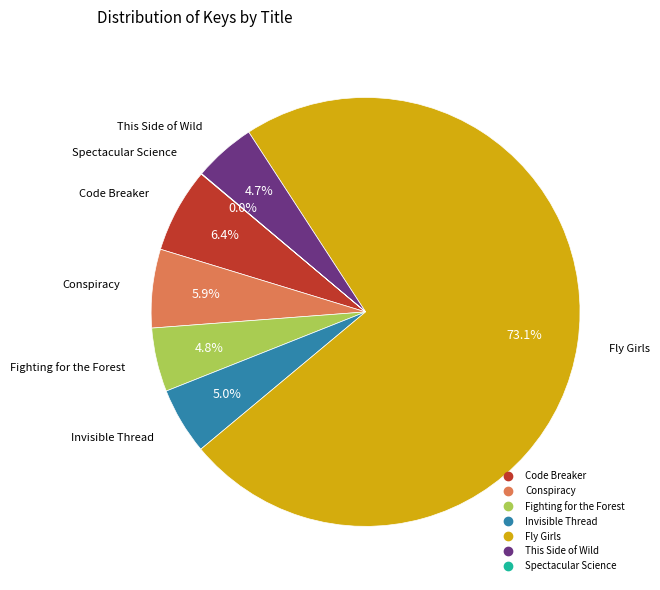

Between Fly Girls and This Side of Wild, which is larger?

Fly Girls